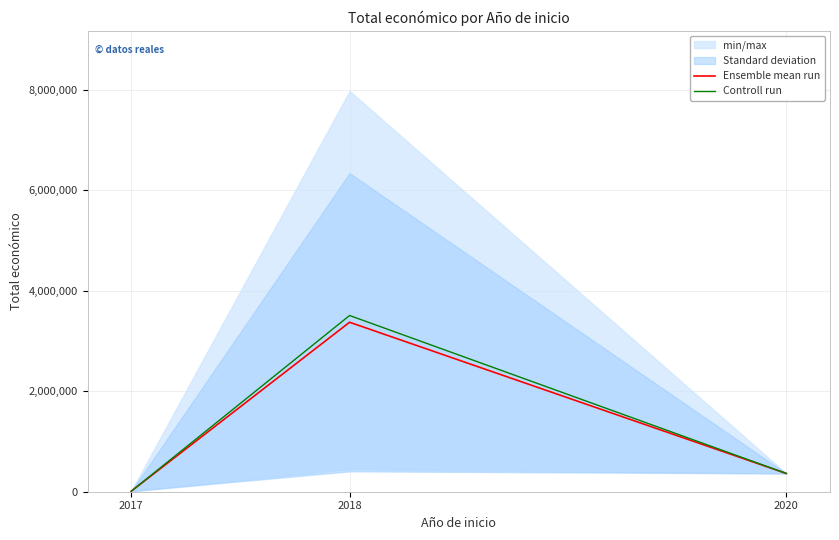

What is the highest value of the Controll run series?

3508005.0